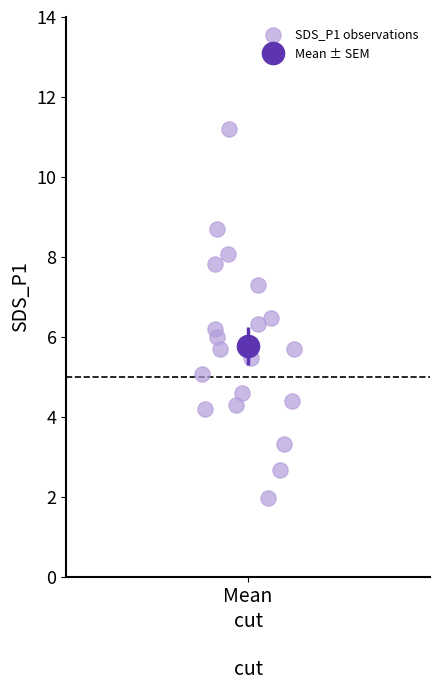

What is the range of Y values (max minus min)?

9.2